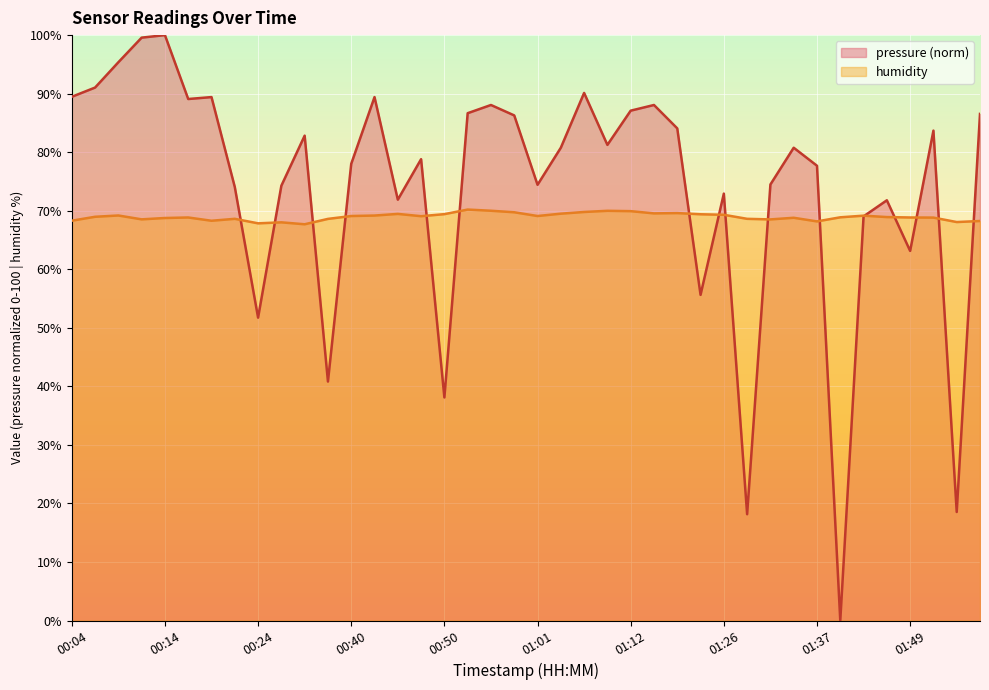

At 00:56, list the series in order from largest to smallest.

pressure, humidity